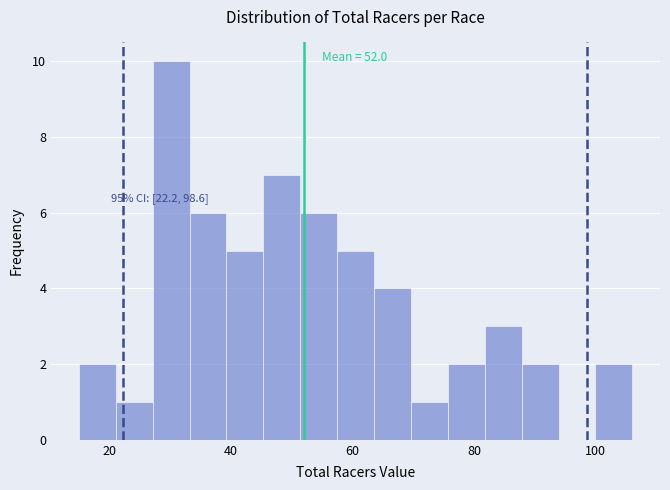

Read against the x-axis, roughly where is the centre of the tallest bar?

30